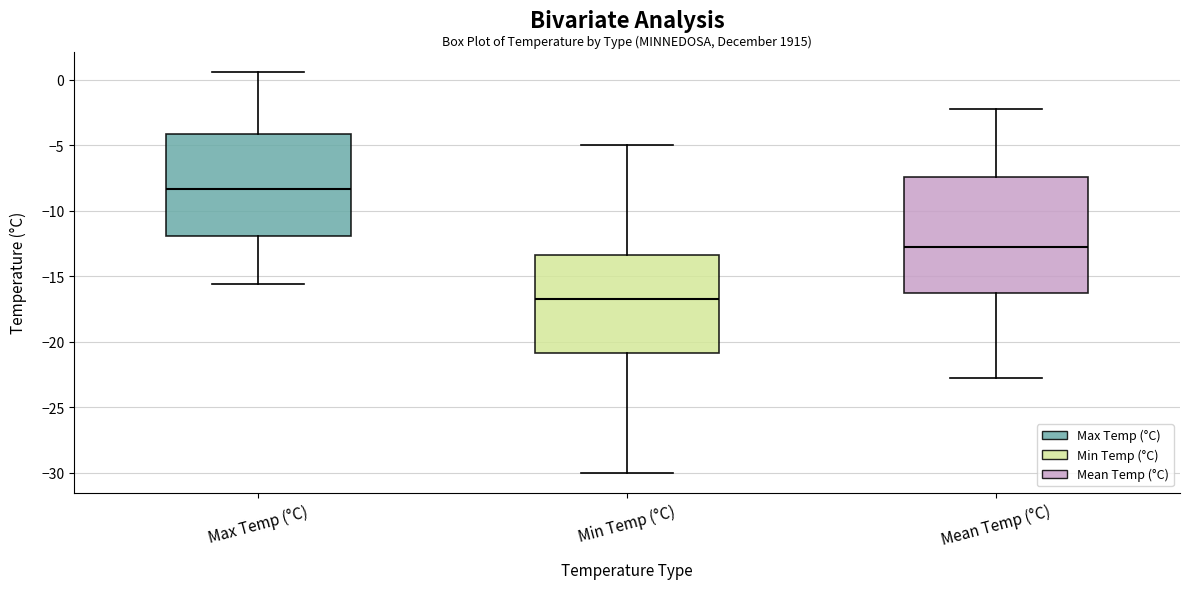

Reading left to right, read every box against the y-axis: the position of its median line, the range the box covers, and the ends of its whiskers. The values are not printed on the chart, so give them approximately, as read against the axis.

Max Temp (°C): median -8.5, box -12.0 to -4.0, whiskers -15.5 to 0.5
Min Temp (°C): median -16.5, box -21.0 to -13.5, whiskers -30.0 to -5.0
Mean Temp (°C): median -13.0, box -16.0 to -7.5, whiskers -23.0 to -2.0